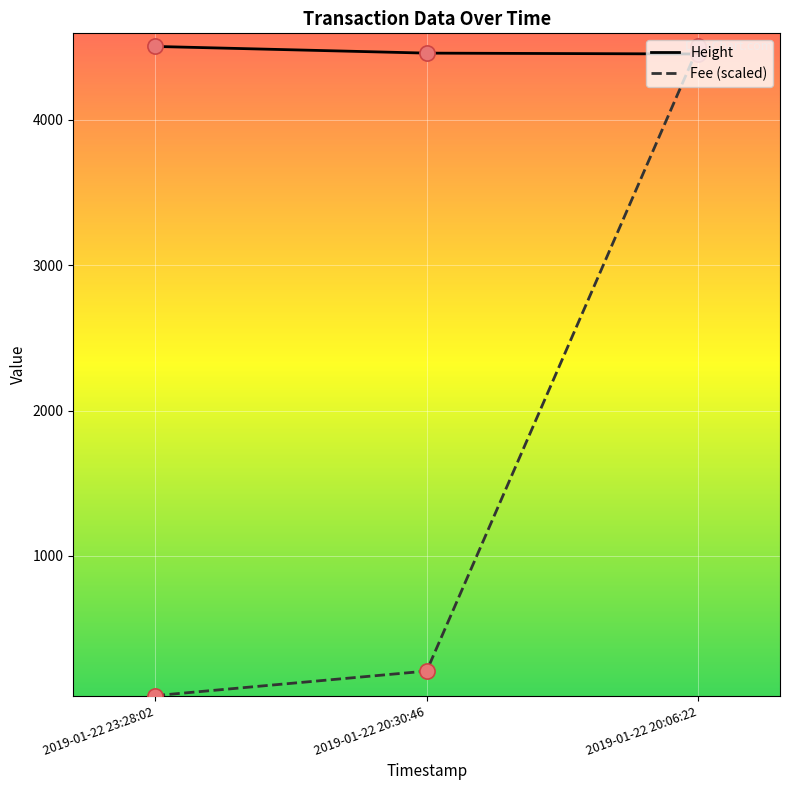

Which series changed the most between 2019-01-22 23:28:02 and 2019-01-22 20:06:22?

Fee (scaled)